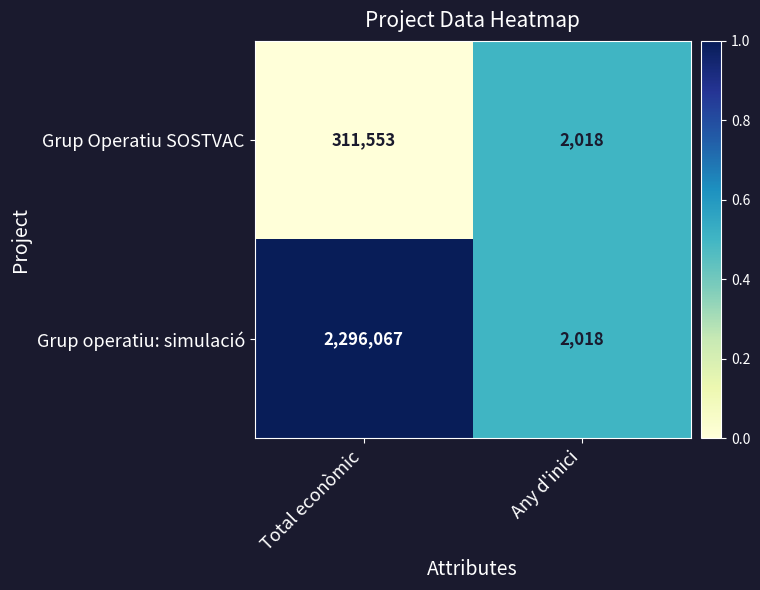

What is the approximate value of Grup operatiu: simulació at Any d'inici?

2018